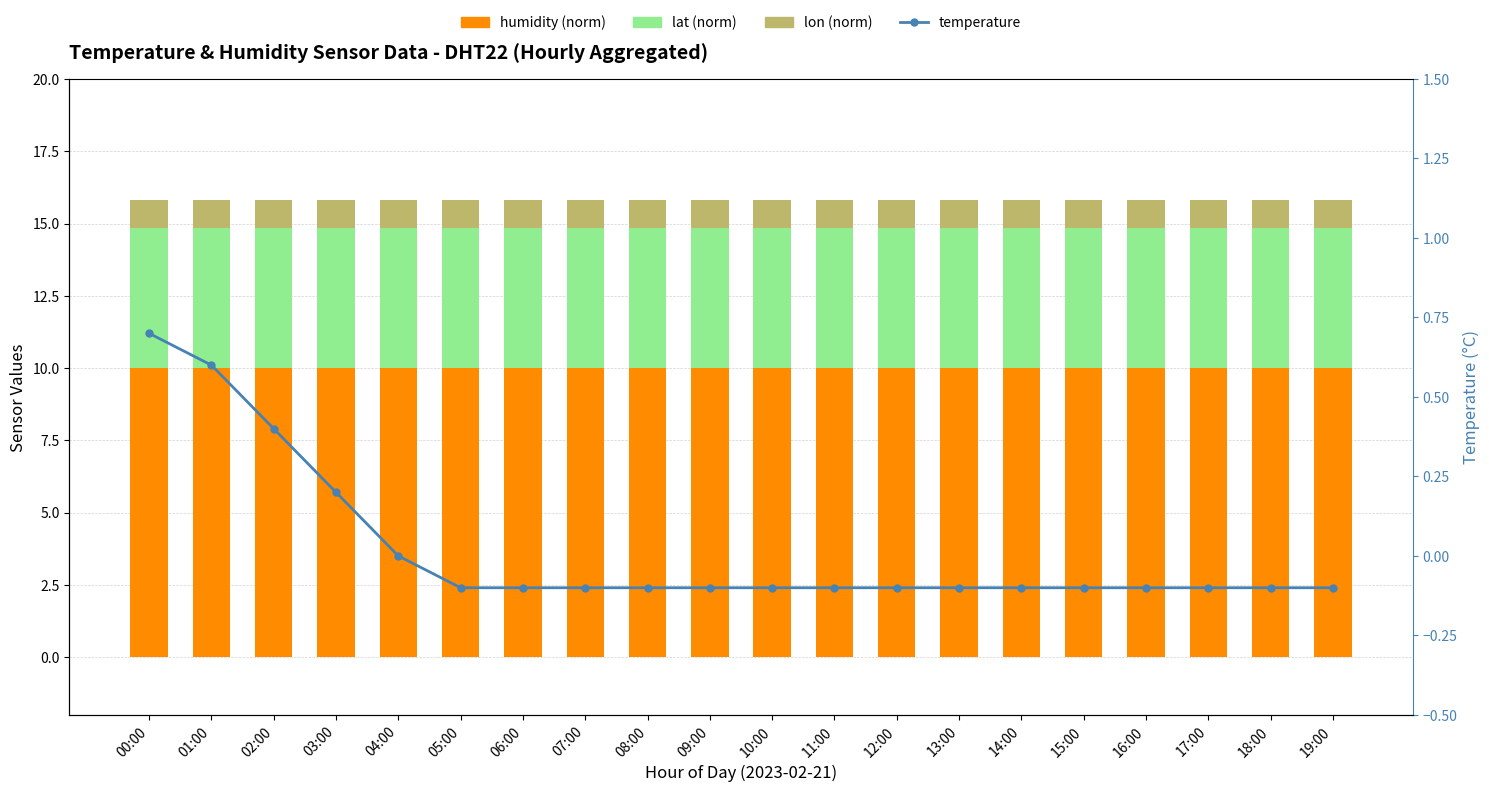

Which series has the widest spread of values?

temperature